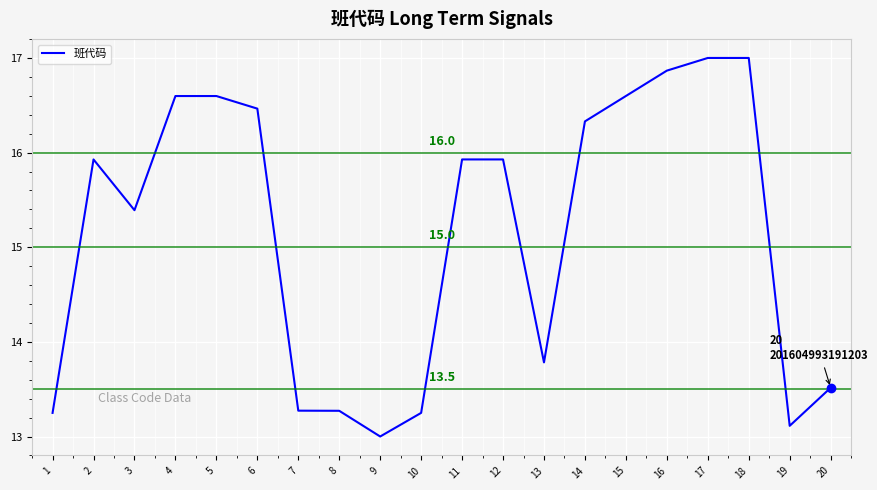

What is the sum of the values at 16 and 19?

30.0